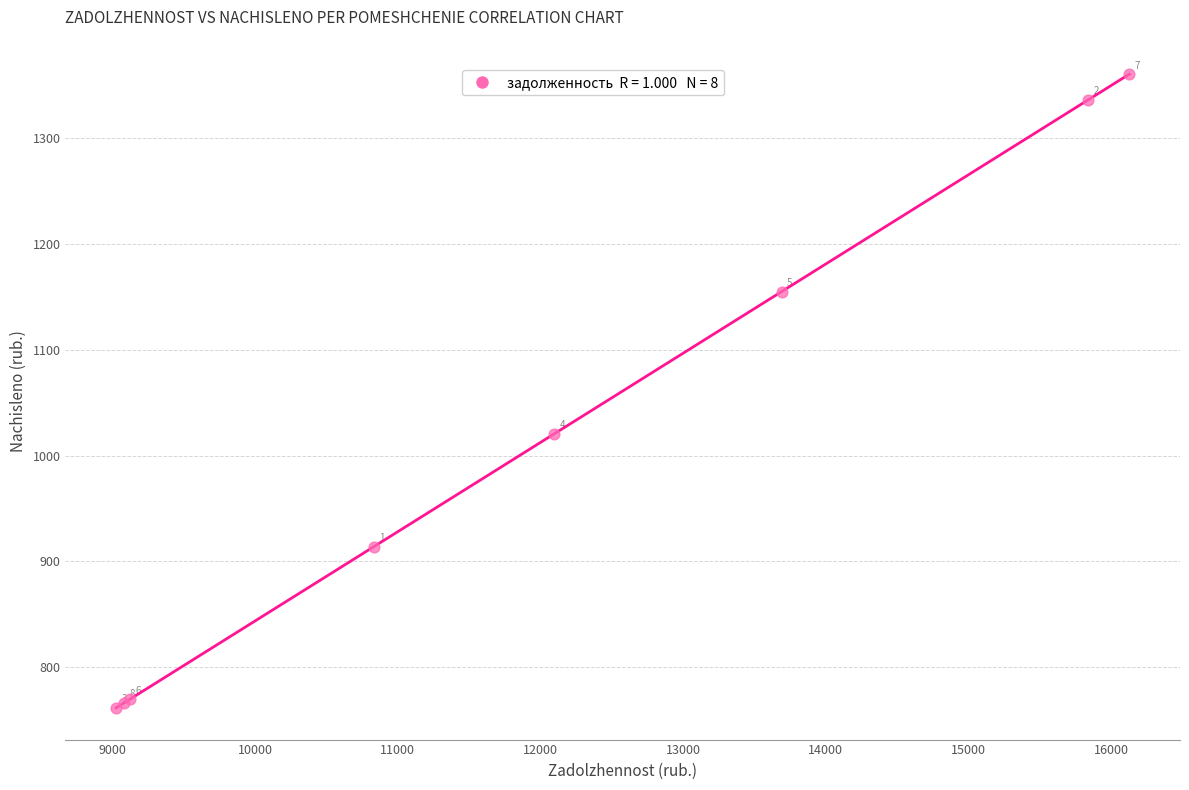

What Y value in the scatter plot is closest to 1061?

1020.6